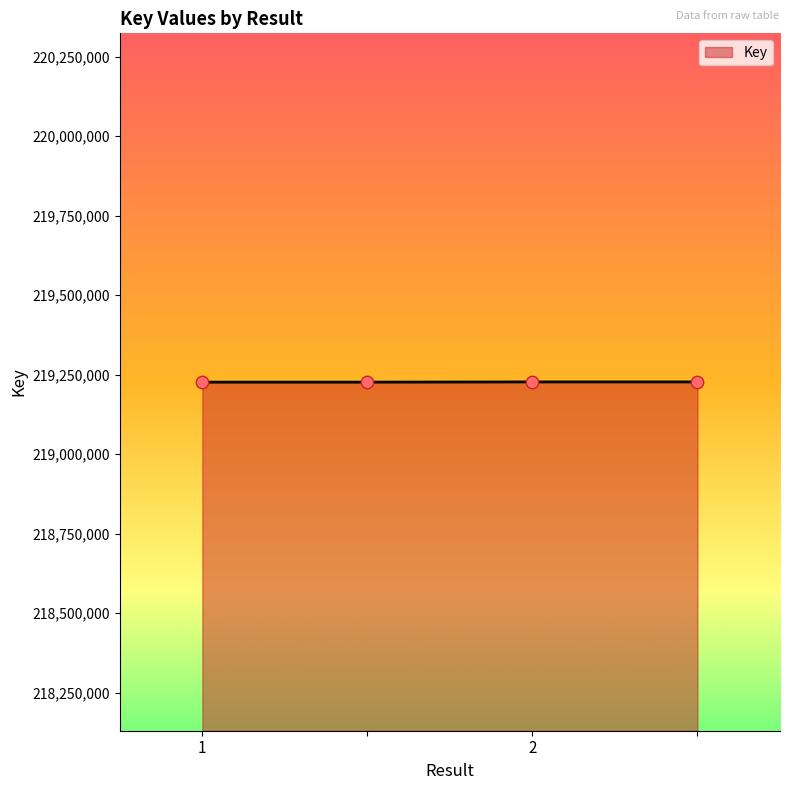

What is the minimum value shown in the chart?

219226417